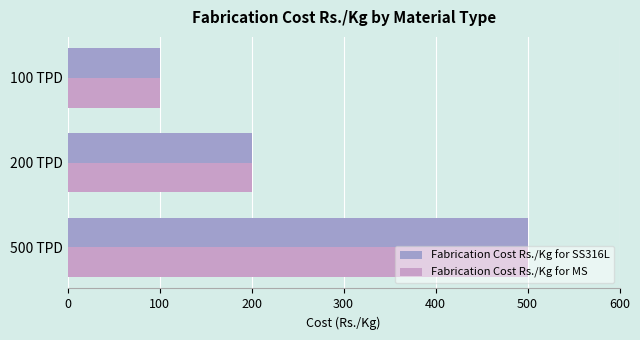

At which category is the sum across all series the highest?

500 TPD